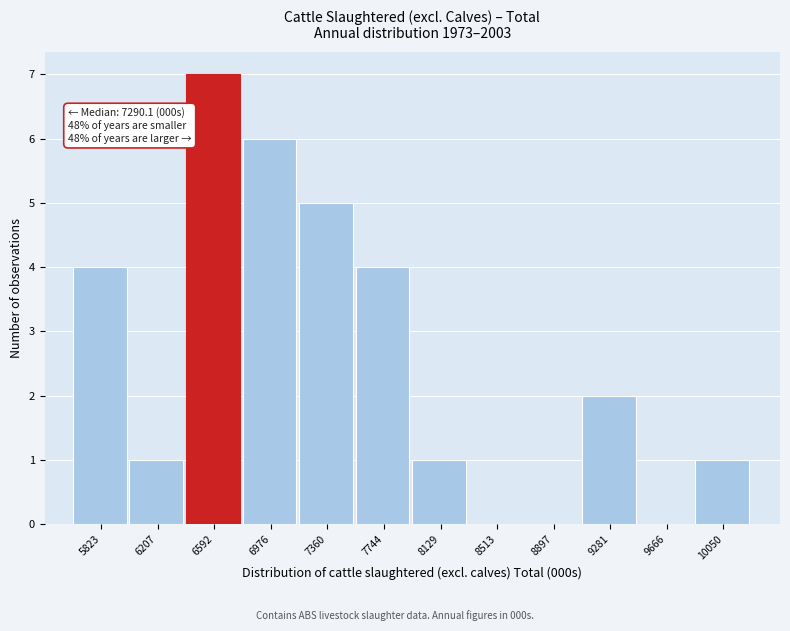

Reading left to right, list all the values displayed in this chart.

5823=4	6207=1	6592=7	6976=6	7360=5	7744=4	8129=1	8513=0	8897=0	9281=2	9666=0	10050=1